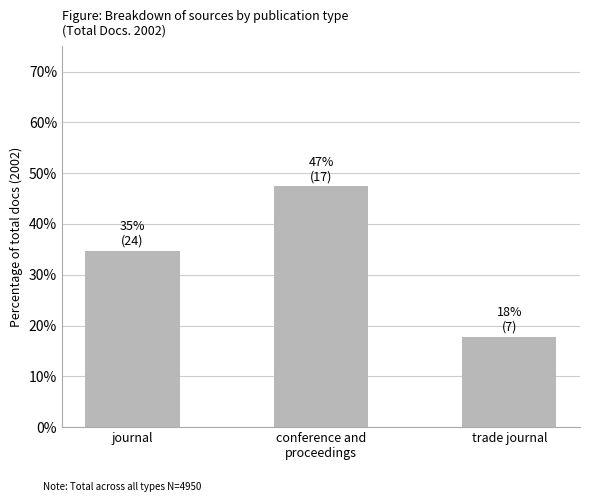

At which label is the value closest to 32?

journal